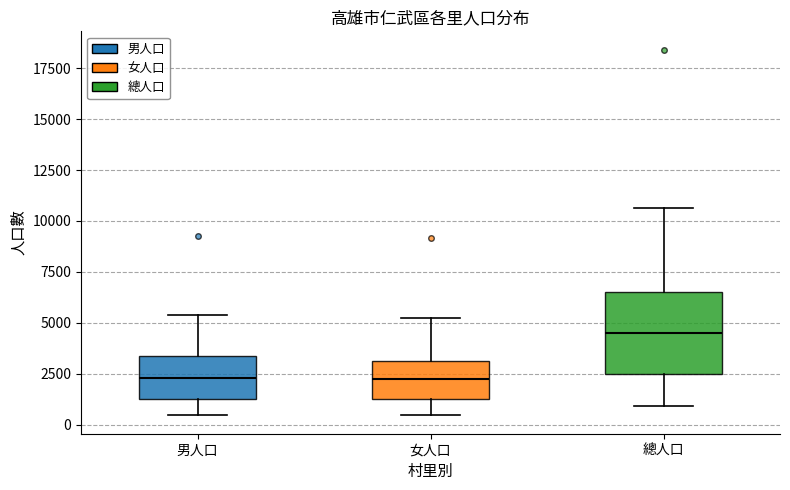

Reading left to right, read every box against the y-axis: the position of its median line, the range the box covers, and the ends of its whiskers. The values are not printed on the chart, so give them approximately, as read against the axis.

男人口: median 2500, box 1500 to 3500, whiskers 500 to 5500
女人口: median 2000, box 1000 to 3000, whiskers 500 to 5500
總人口: median 4500, box 2500 to 6500, whiskers 1000 to 10500